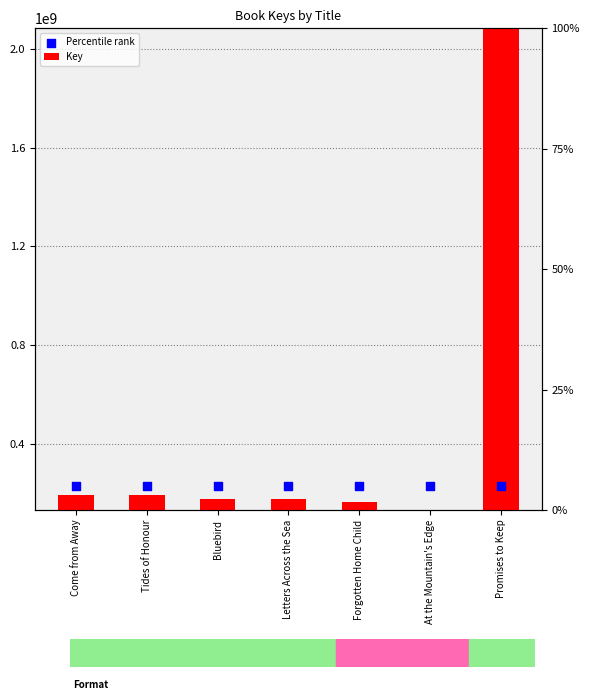

Which series has the largest Y range (max minus min)?

Key